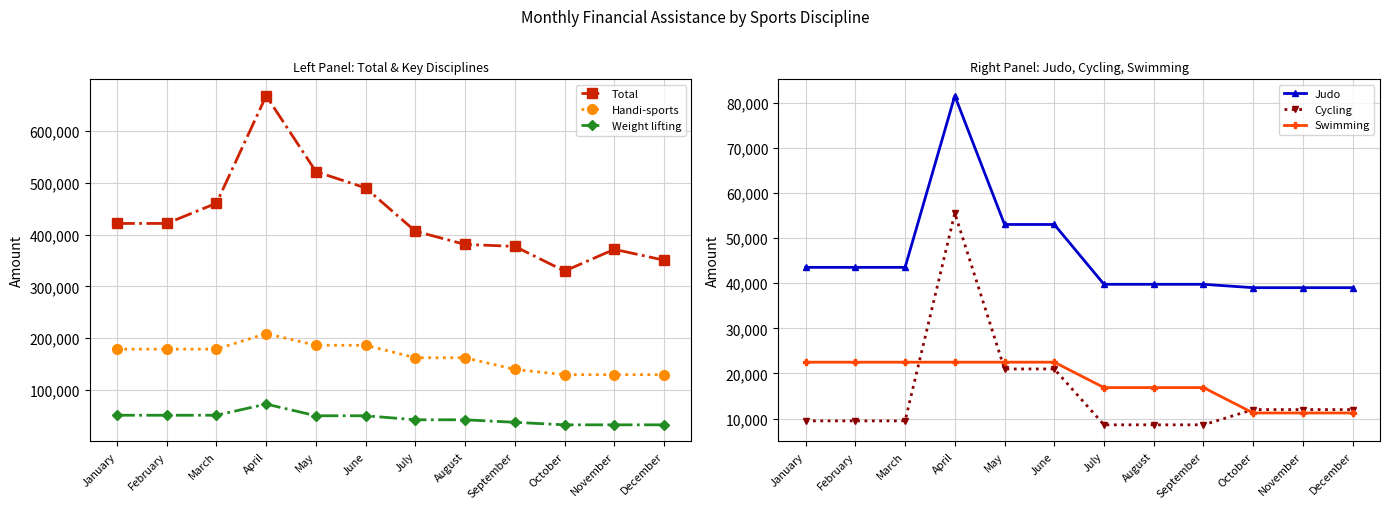

At which category does Judo reach its first local peak?

April